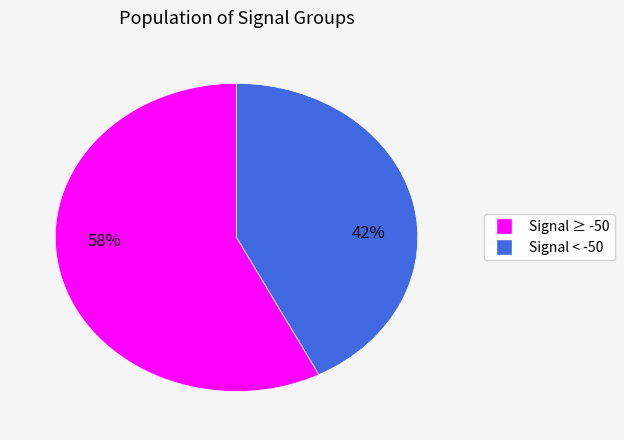

How many segments does this pie chart have?

2